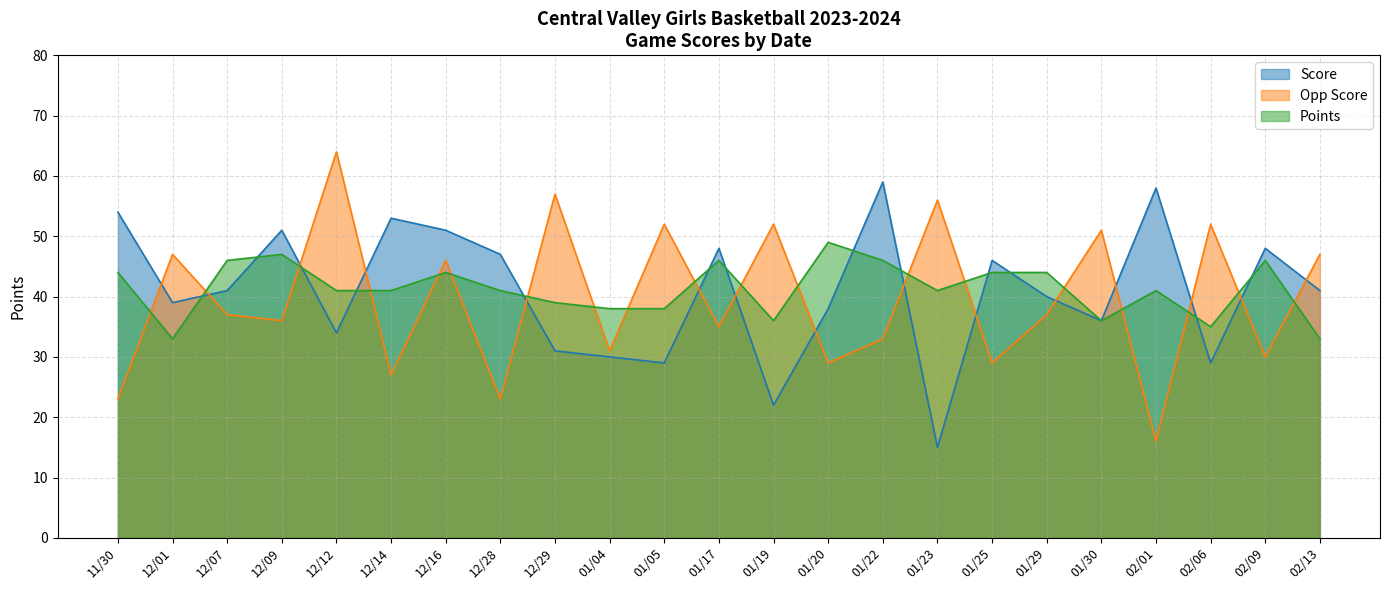

What is the smallest value displayed?

15